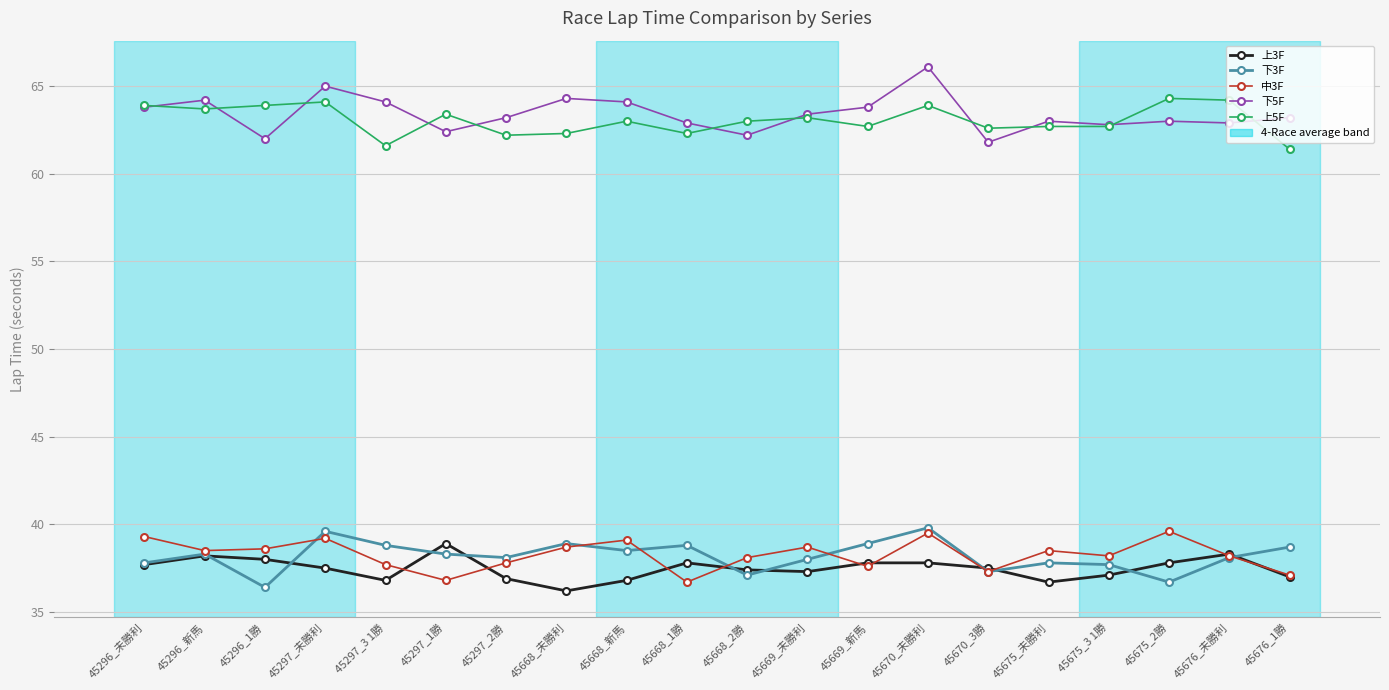

What is the minimum value for 上3F?

36.2